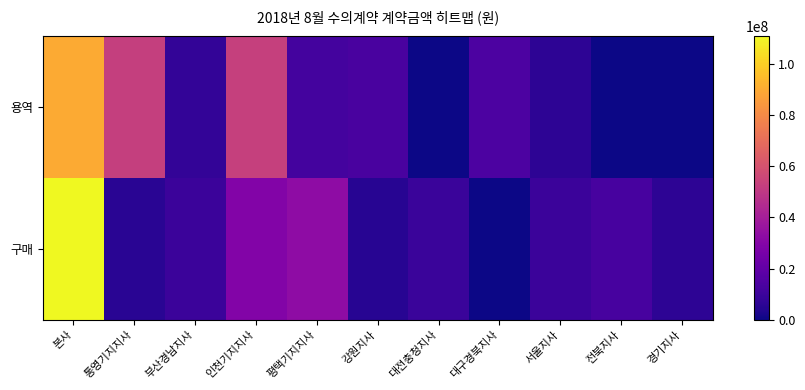

What is the spread (max minus min) of values at 전북지사?

12913120